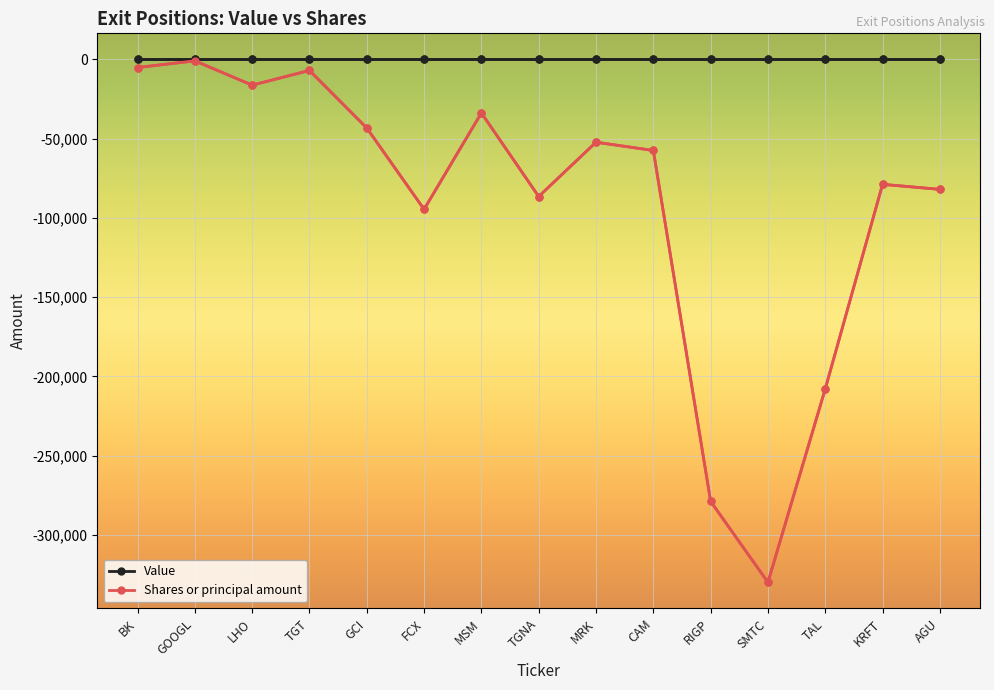

What is the label of the 3rd point from the left?

LHO